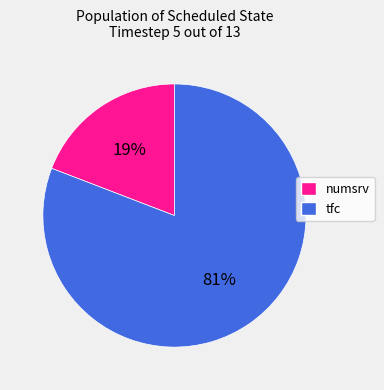

Between numsrv and tfc, which is larger?

tfc